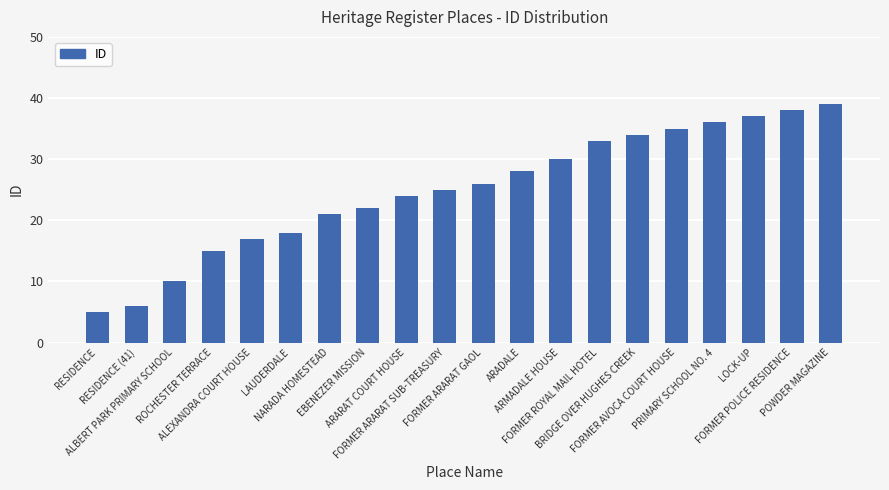

What value does the data have at ALBERT PARK PRIMARY SCHOOL, to the nearest 5?

10